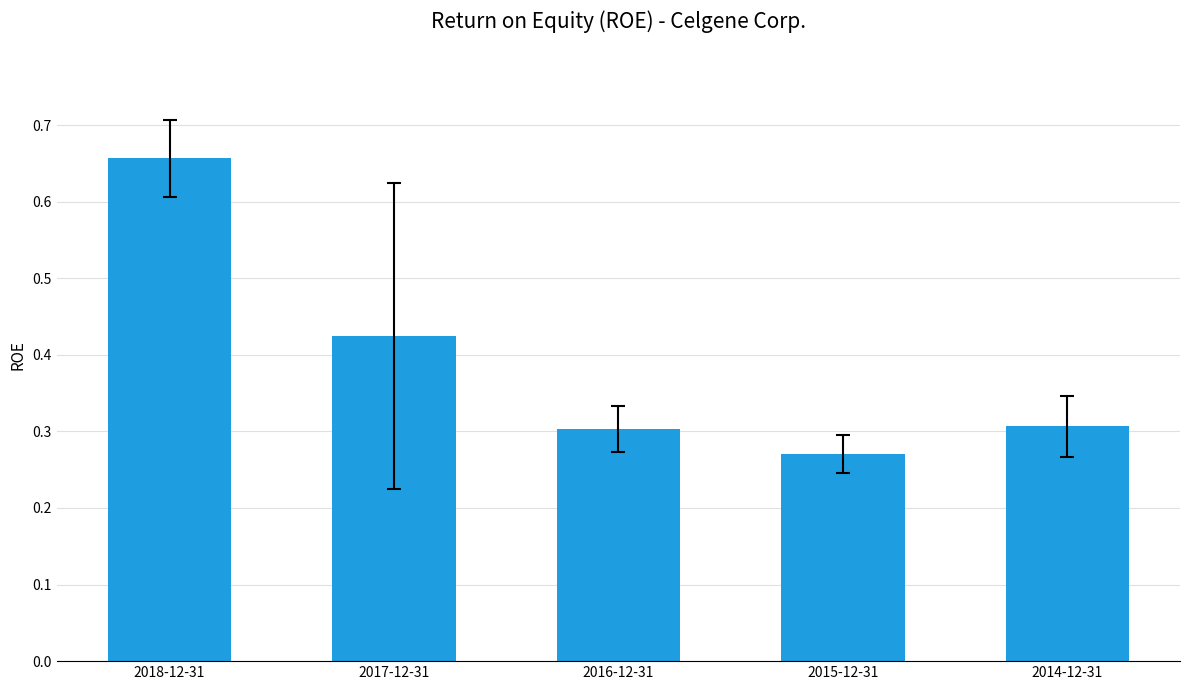

Count the values in the range 0 to 1.

5